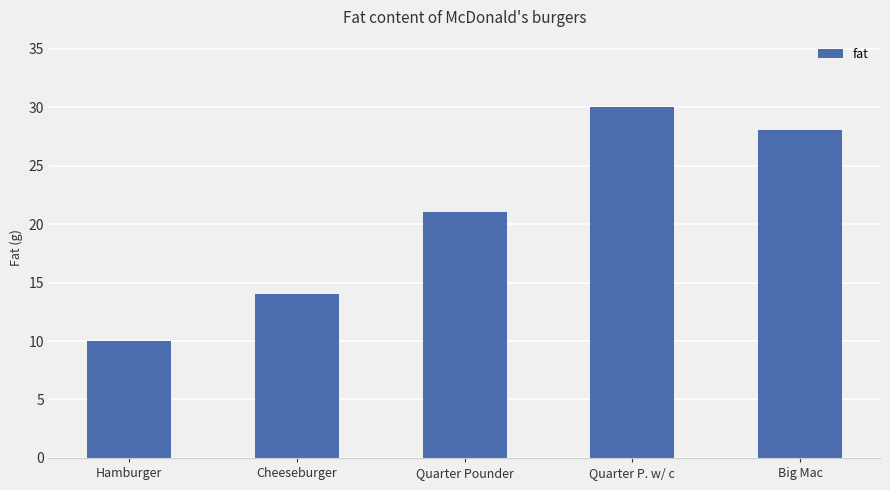

What is the difference between the maximum and minimum values?

20